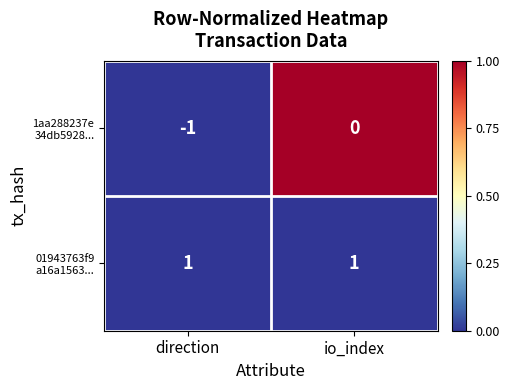

Which label corresponds to the smallest value in the chart?

direction